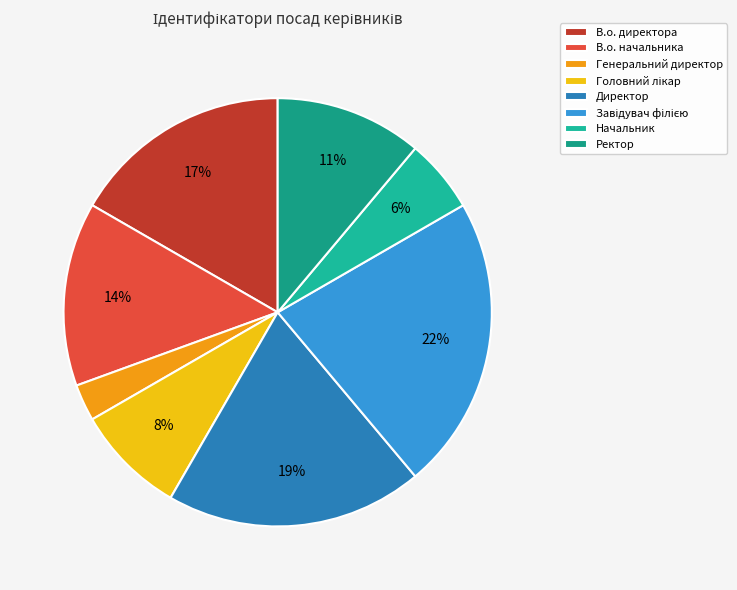

What percentage do Головний лікар and Начальник together represent?

13.9%